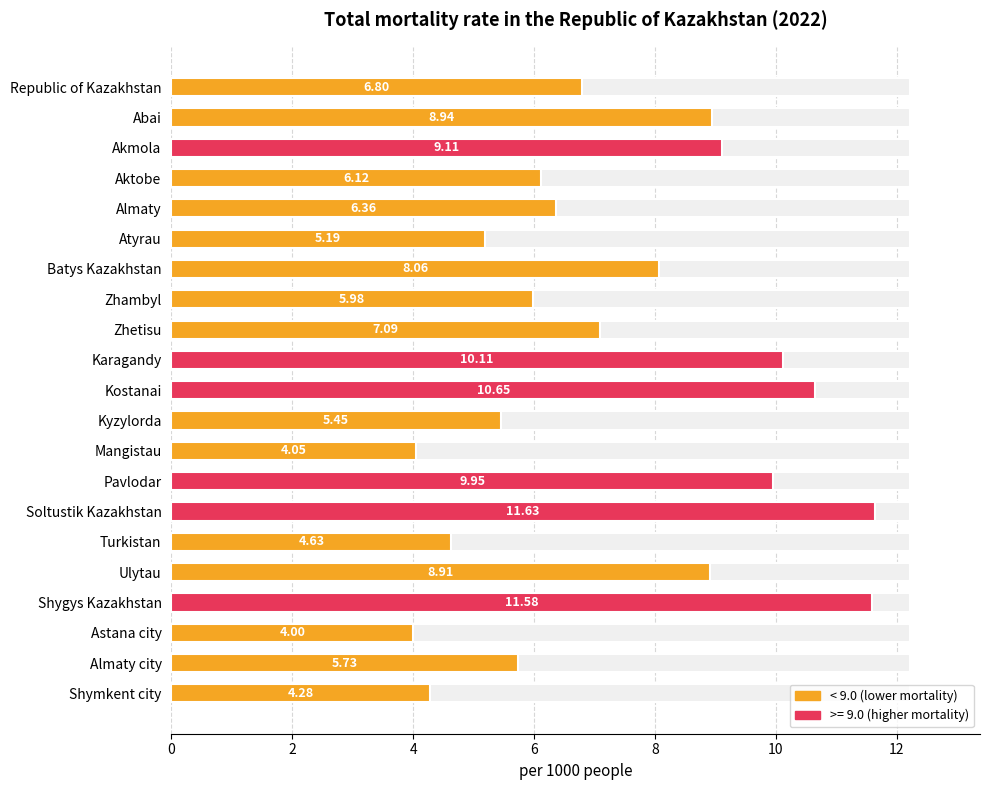

What is the difference between the maximum and minimum values?

7.6